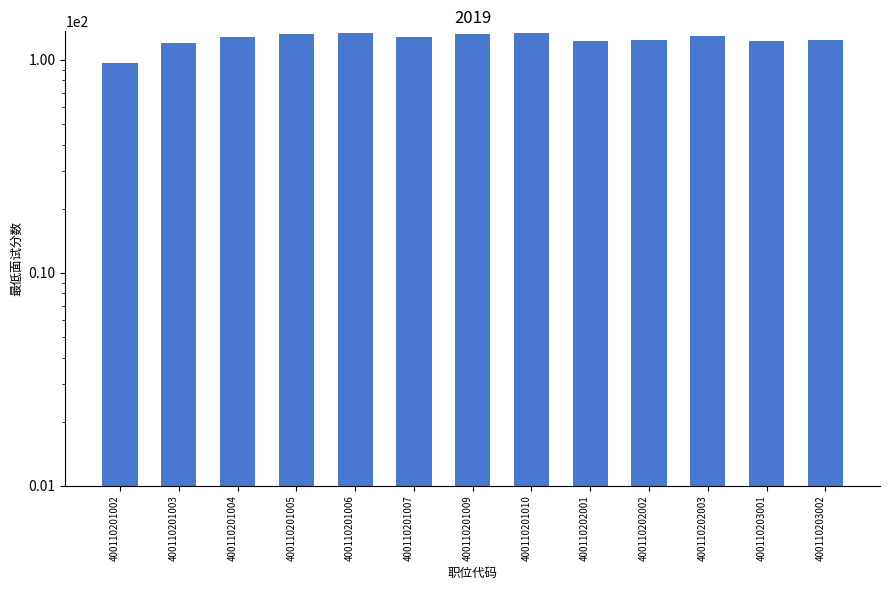

Between 400110201002 and 400110203001, which is larger?

400110203001